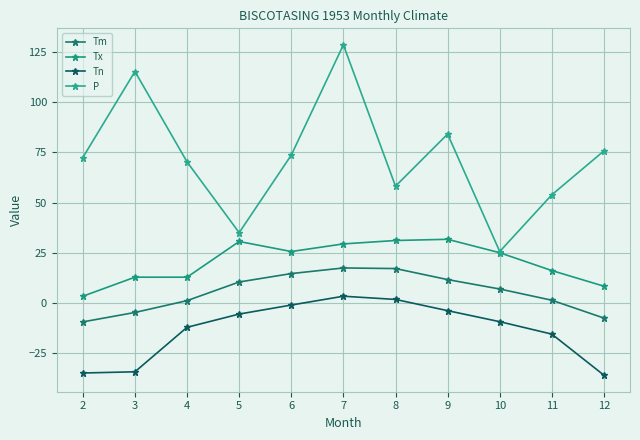

What is the maximum value for Tx?

31.7